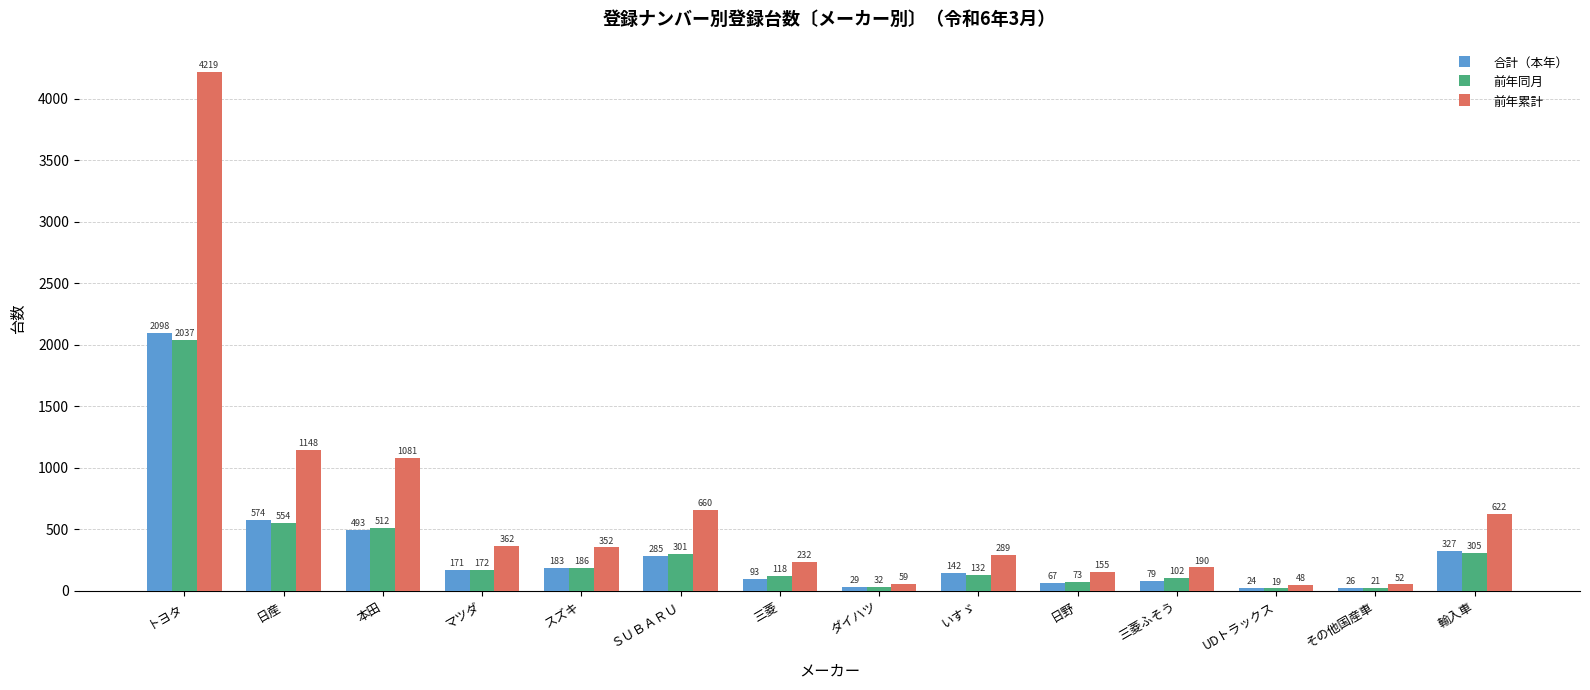

How many bars are there in each group?

3